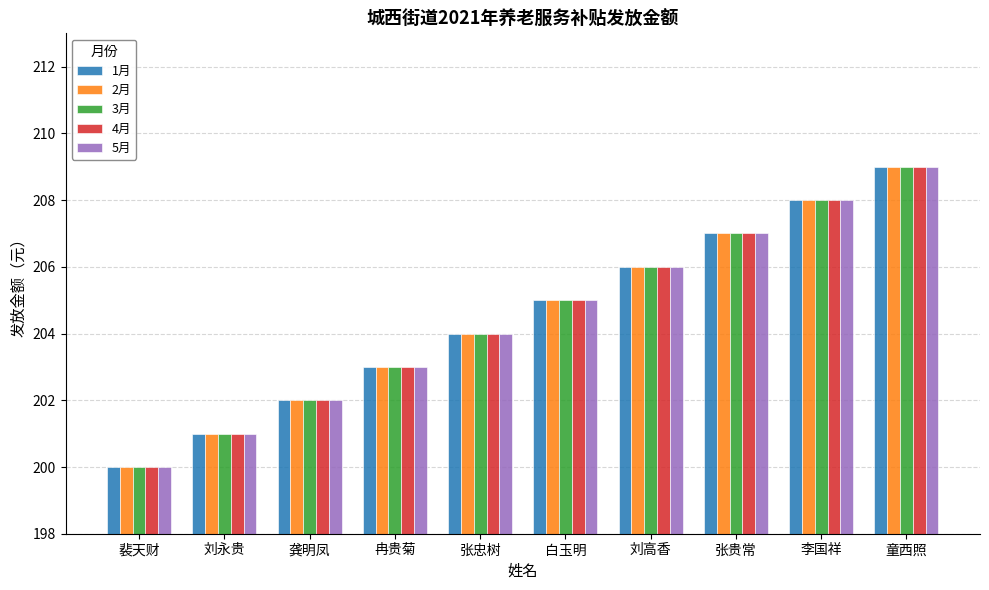

Is it true that 3月 equals 75 at 刘永贵?

False